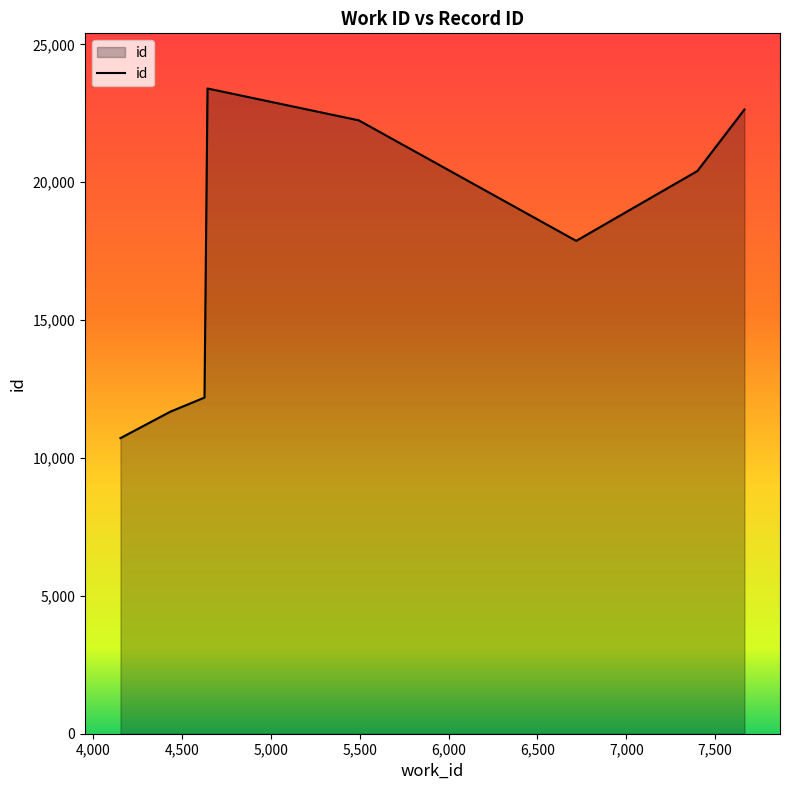

What is the average value?

17645